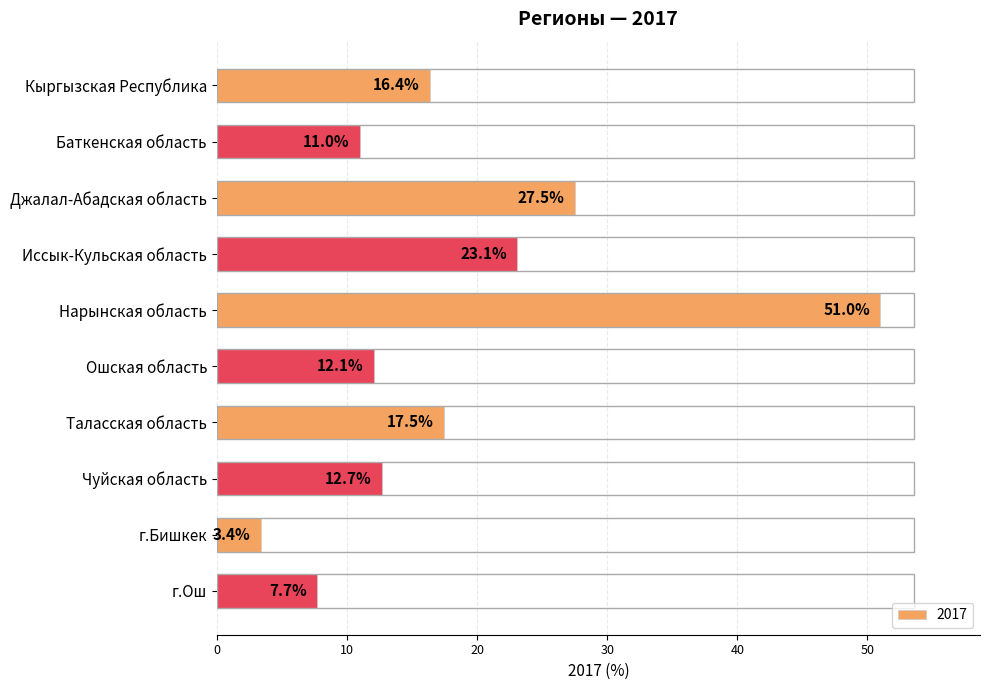

What is the label of the 1st bar from the top?

Кыргызская Республика